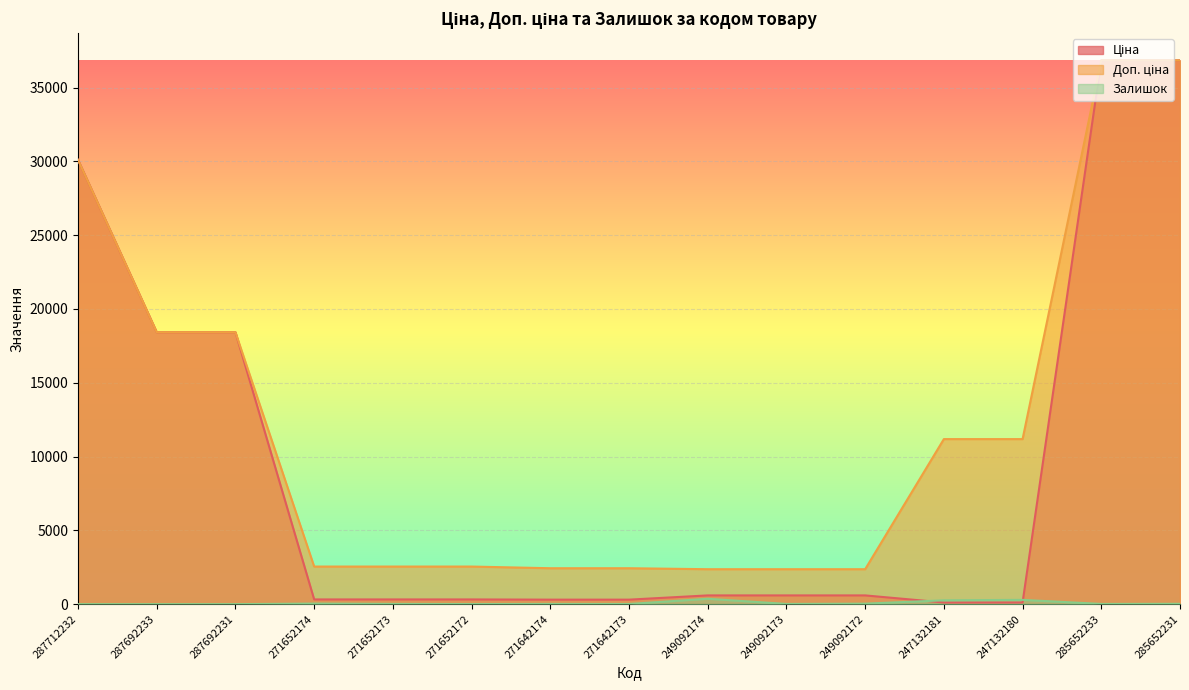

What is the sum of all Залишок values?

1081.0